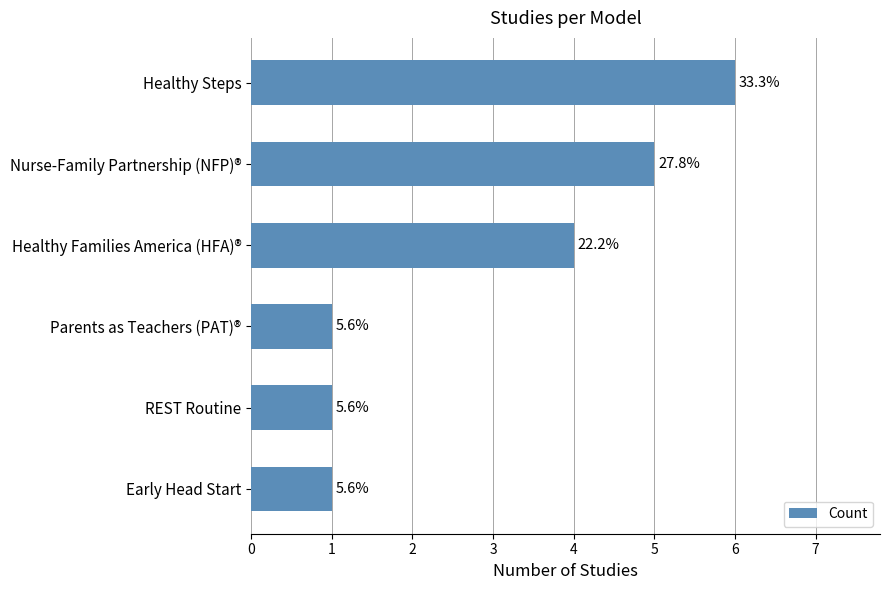

Does the chart contain any negative values?

No